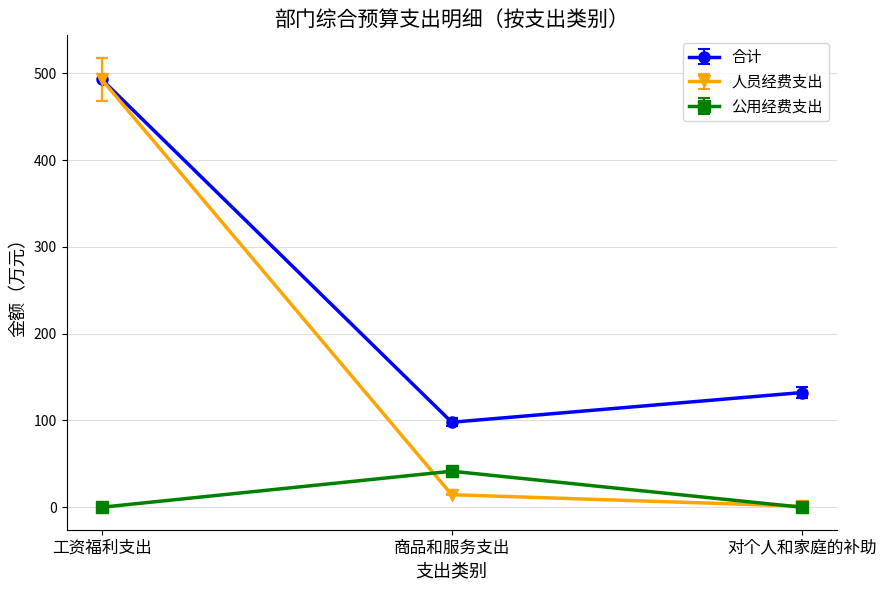

List the series in order of their overall mean, highest first.

合计, 人员经费支出, 公用经费支出